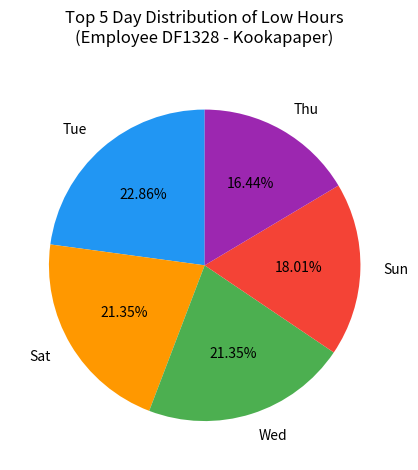

Which slice is the smallest?

Thu